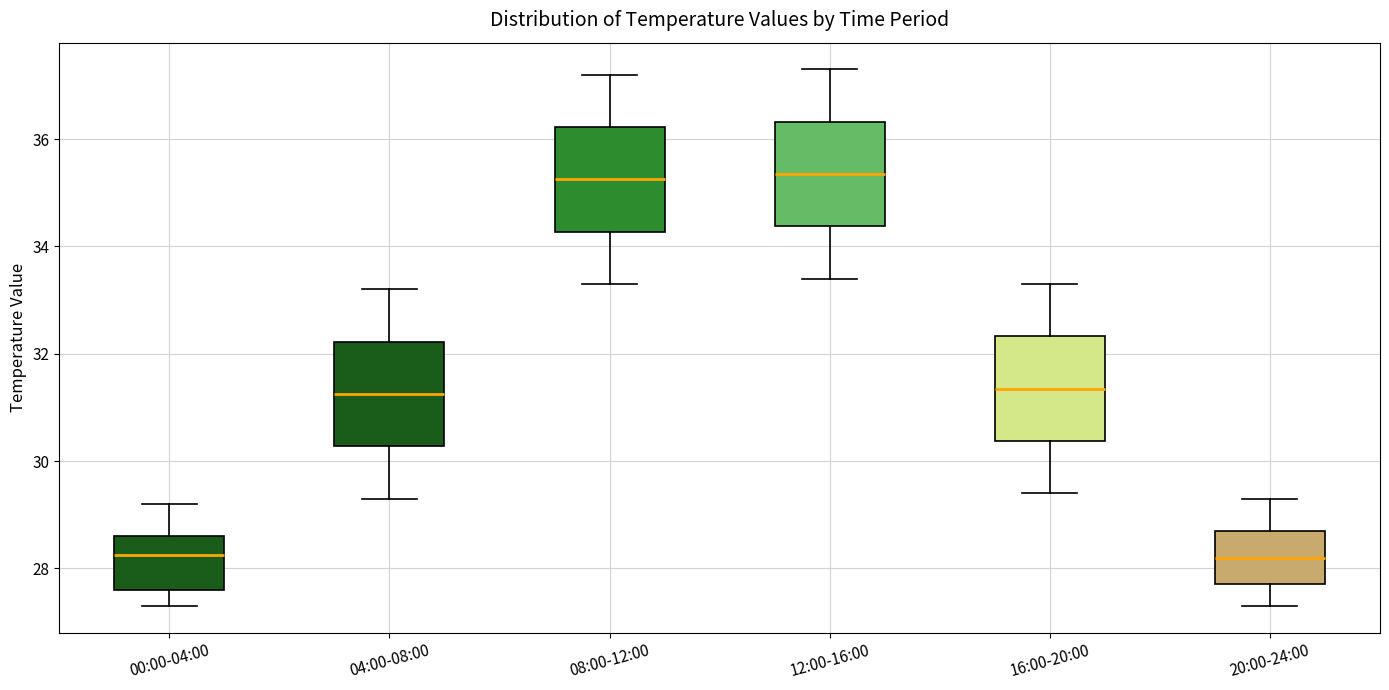

Where does the median line of the box for 16:00-20:00 sit on the y-axis? The values are not printed on the chart, so give them approximately, as read against the axis.

31.4